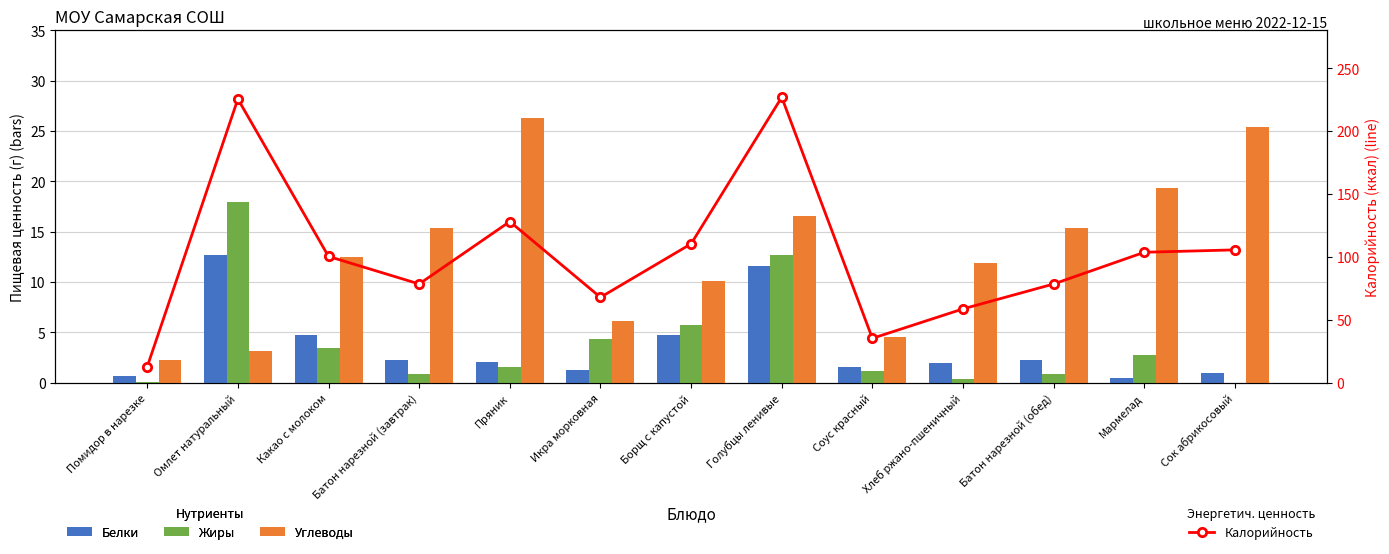

Are the bars horizontal?

No